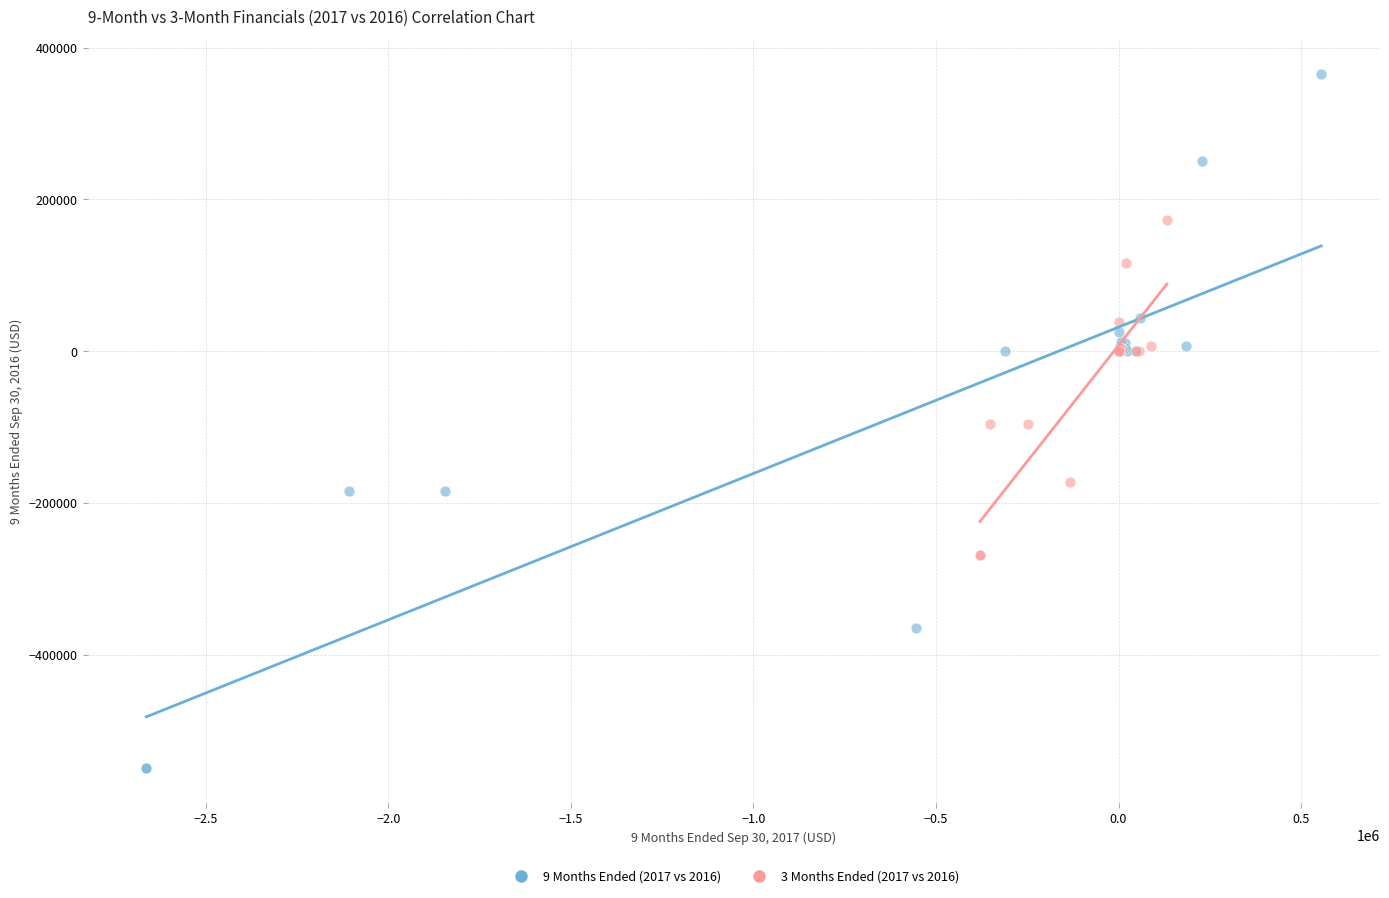

Which series has the widest spread of Y values?

9 Months Ended (2017 vs 2016)